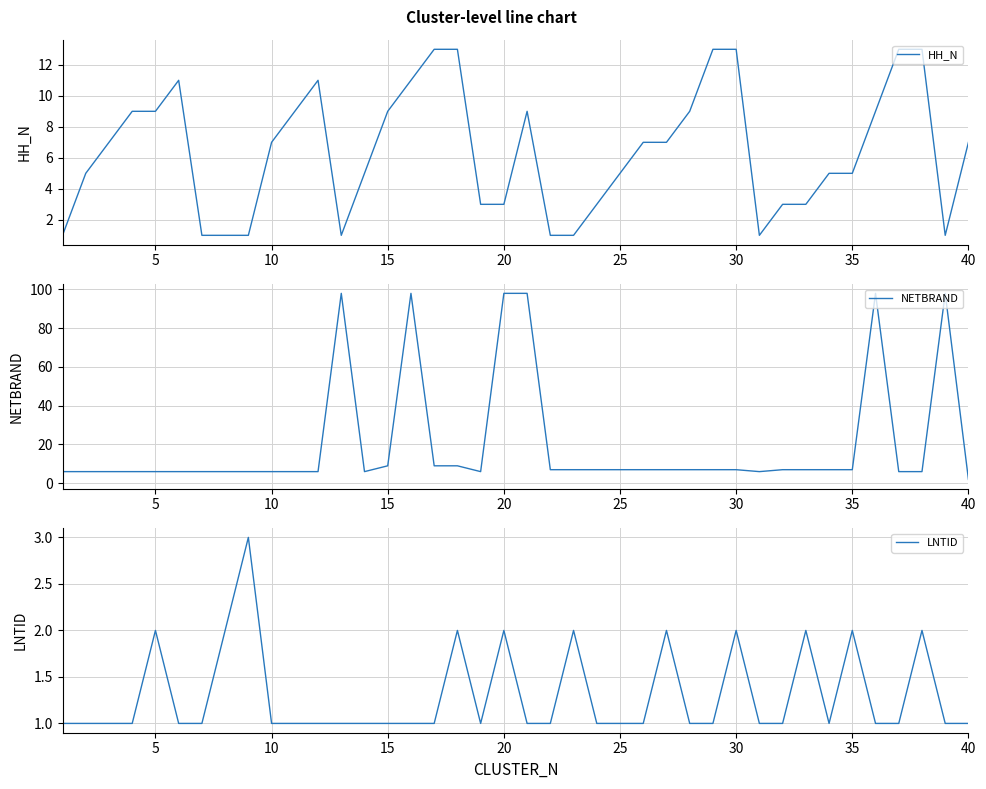

The HH_N series shows 2 at 20. True or false?

False